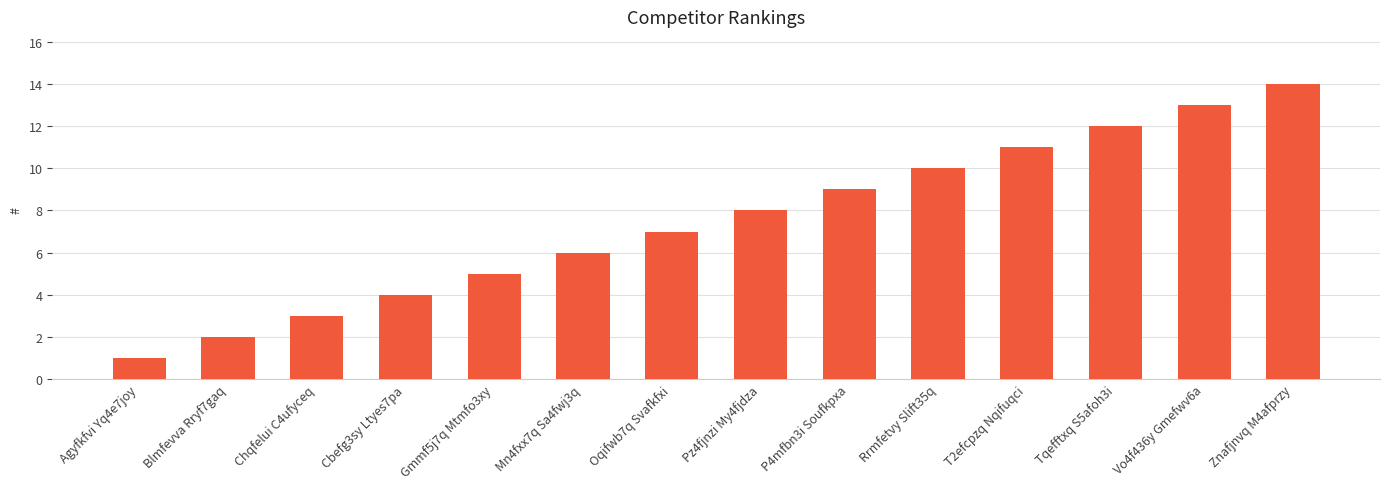

What is the ratio of the value at Znafjnvq M4afprzy to the value at Blmfevva Rryf7gaq?

7.0